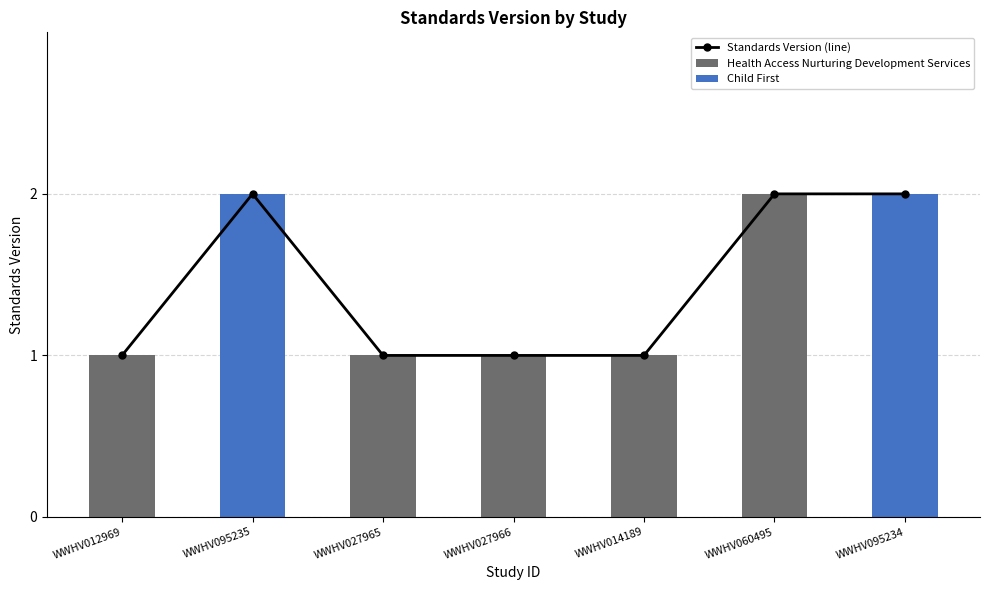

Count the values in the range 1 to 2.

7